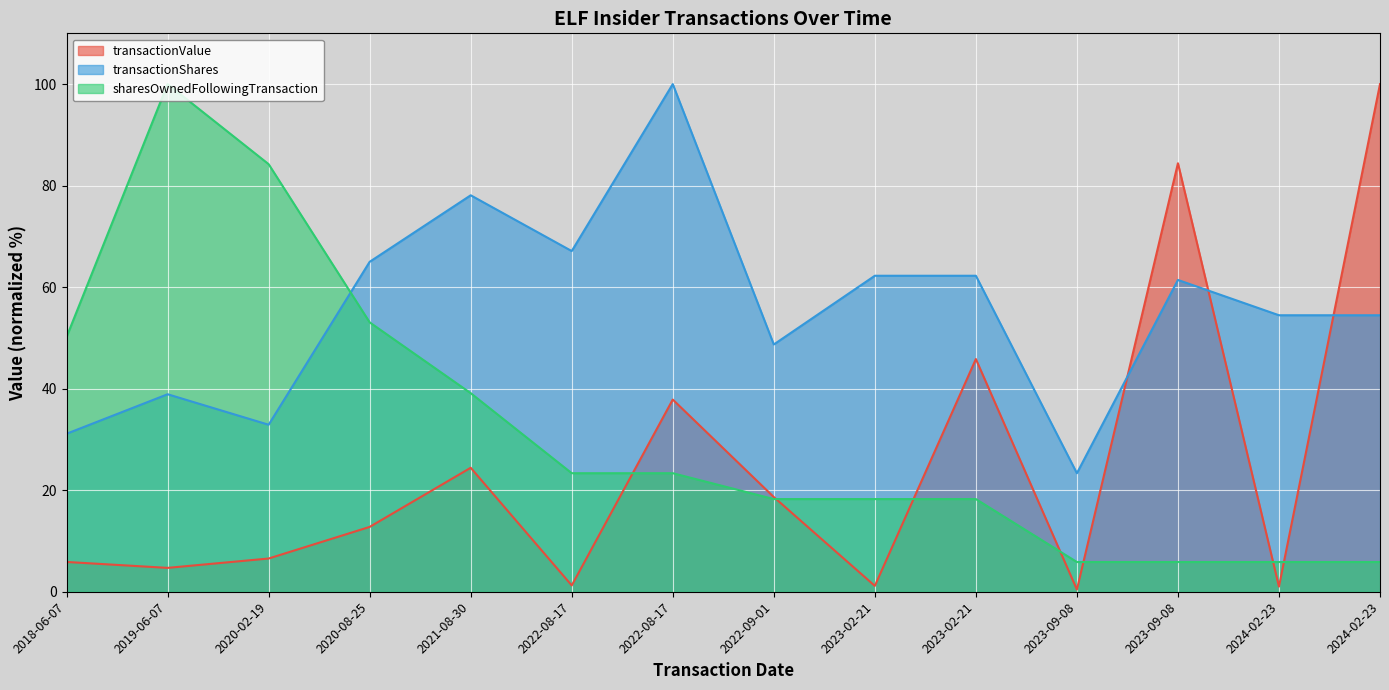

True or false: transactionValue has a value of 12.8 at 2020-08-25.

True